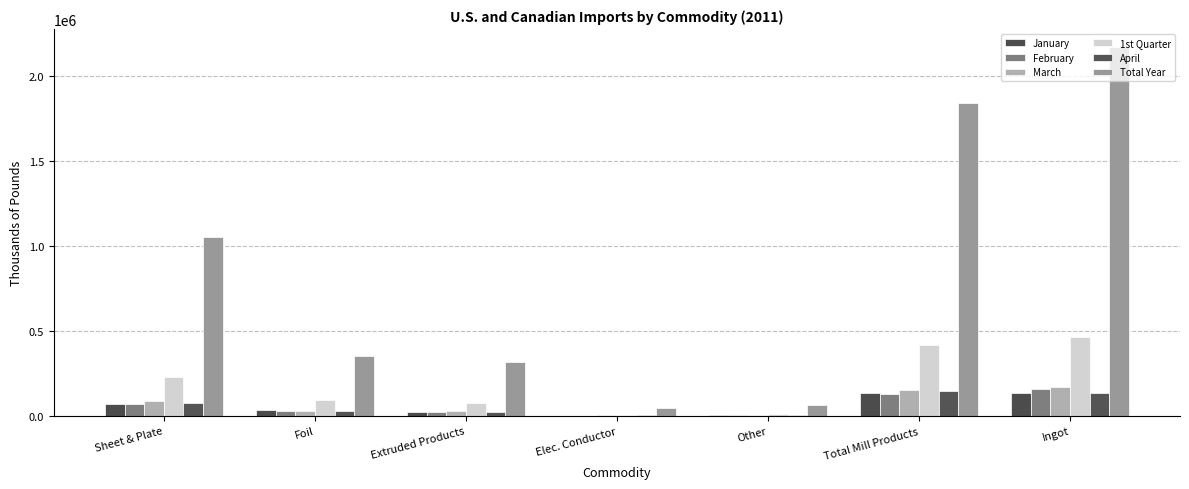

What is the difference between the maximum and minimum values in the March series?

165243.0